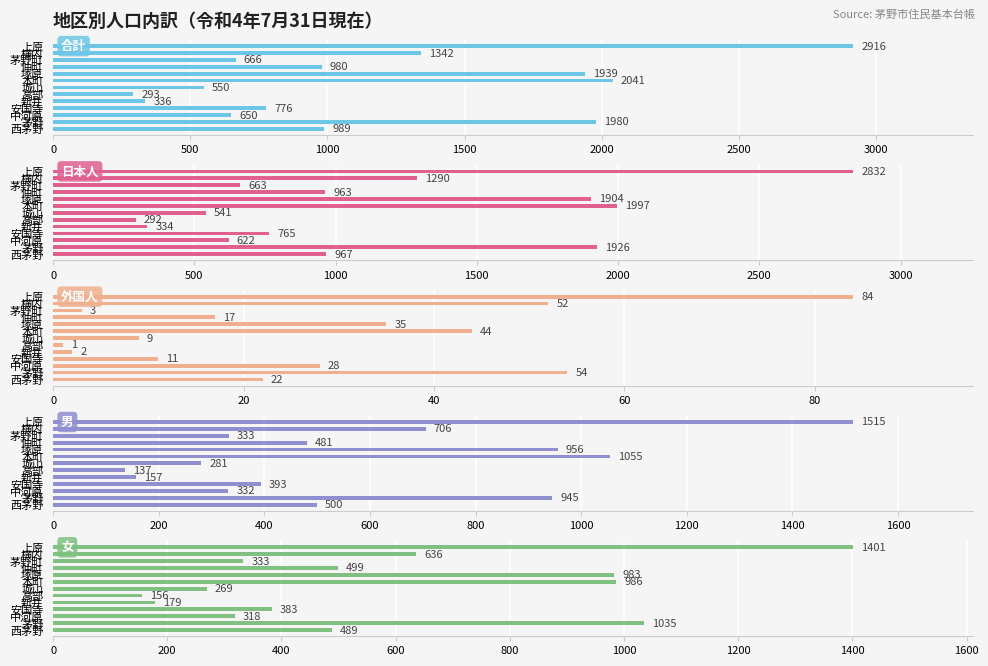

What is the difference between the second highest and minimum values in the 日本人 series?

1705